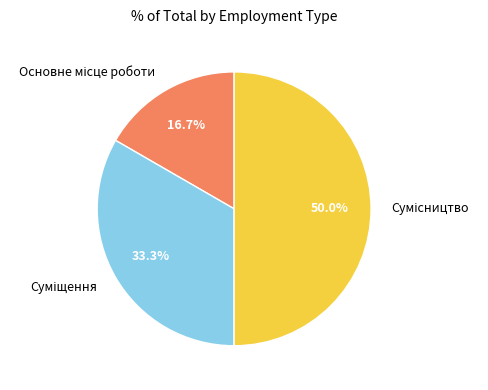

Does Суміщення represent more than half of the total?

No